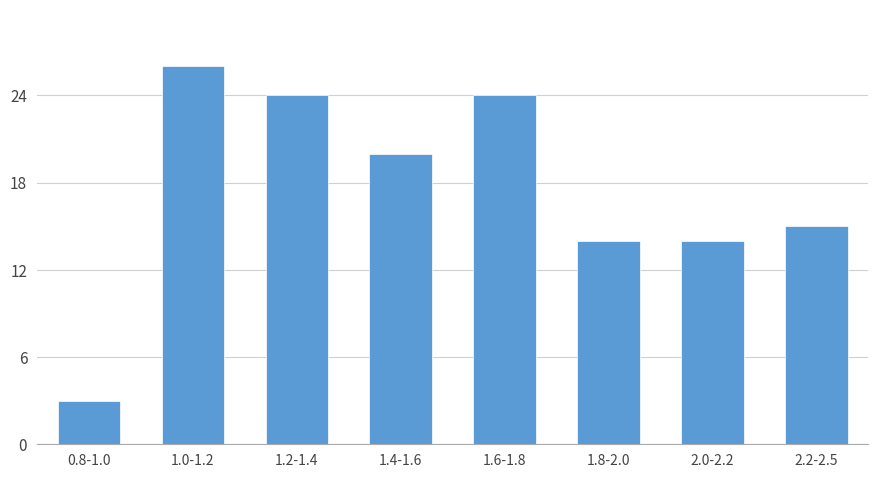

Reading left to right, transcribe all the data shown in this chart.

0.8-1.0=3	1.0-1.2=26	1.2-1.4=24	1.4-1.6=20	1.6-1.8=24	1.8-2.0=14	2.0-2.2=14	2.2-2.5=15